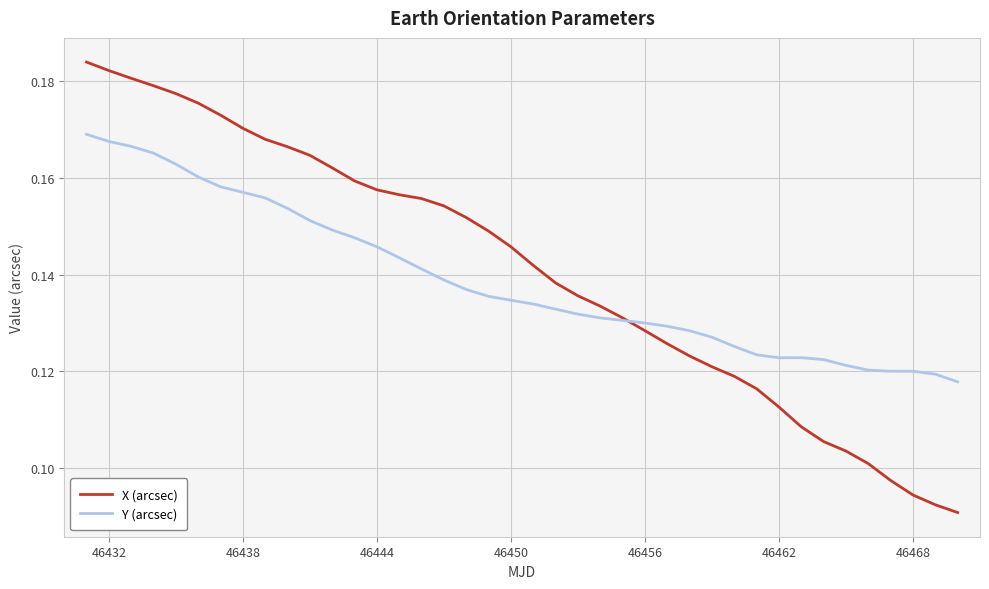

Which series has the widest spread of values?

X (arcsec)